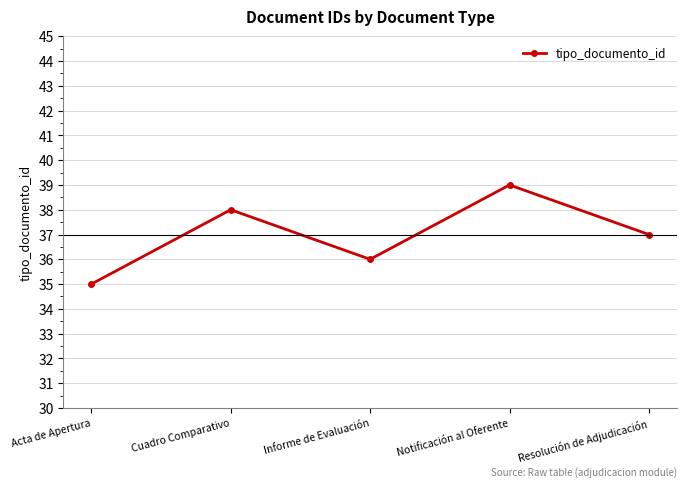

What is the minimum value shown in the chart?

35